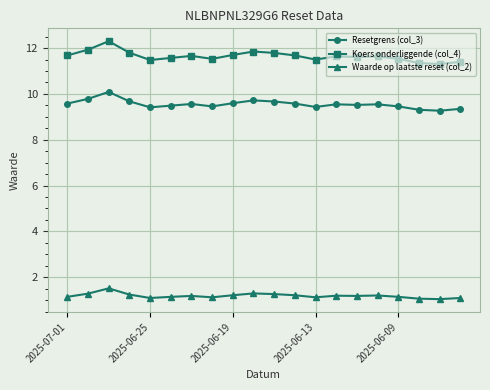

What is the difference between the maximum and minimum values in the Resetgrens (col_3) series?

0.8